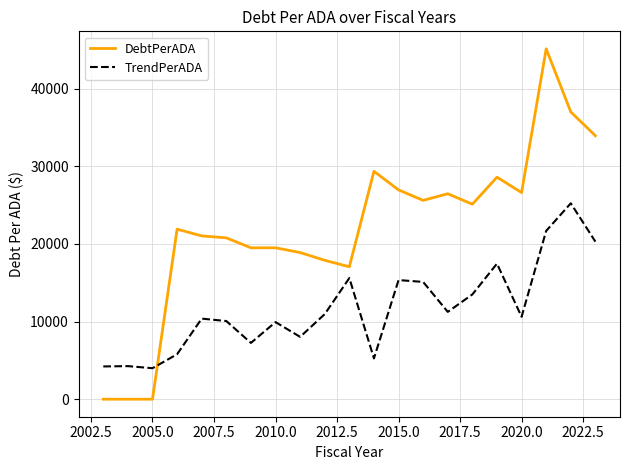

How many times do DebtPerADA and TrendPerADA cross each other?

1